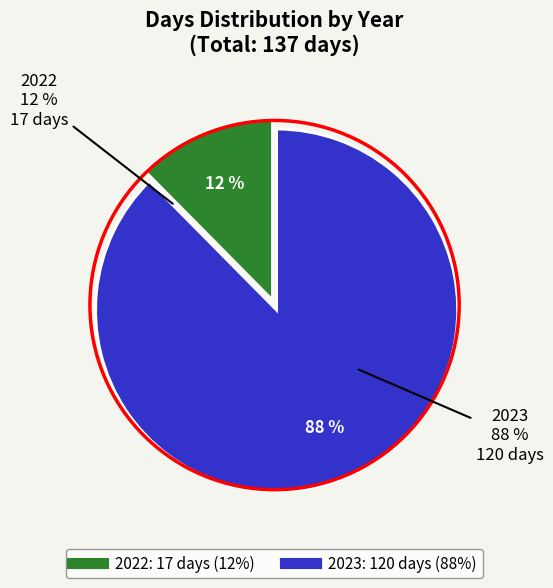

True or false: 2022 accounts for 12% of the total.

True